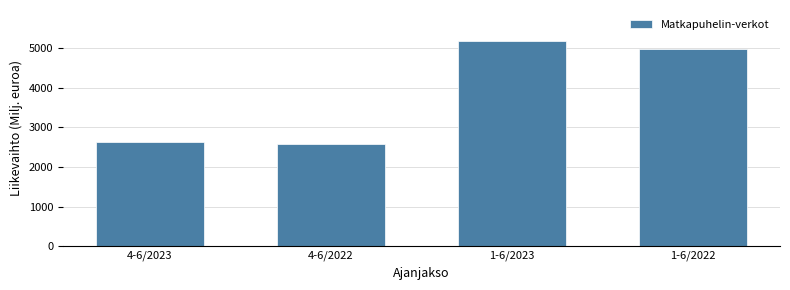

Reading left to right, what are all the values shown in this chart?

2623	2593	5190	4977